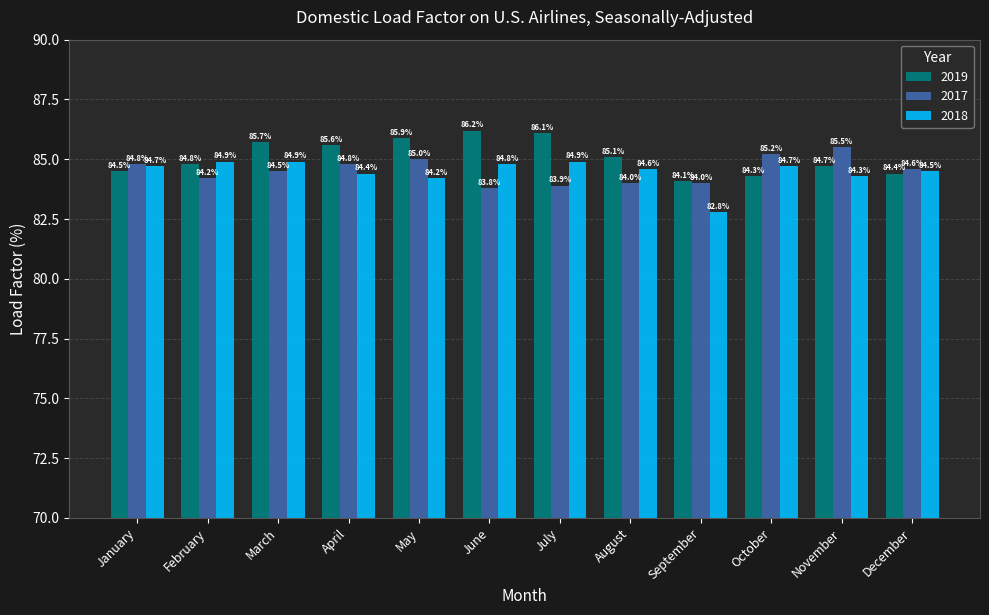

How many bars are there in total?

36